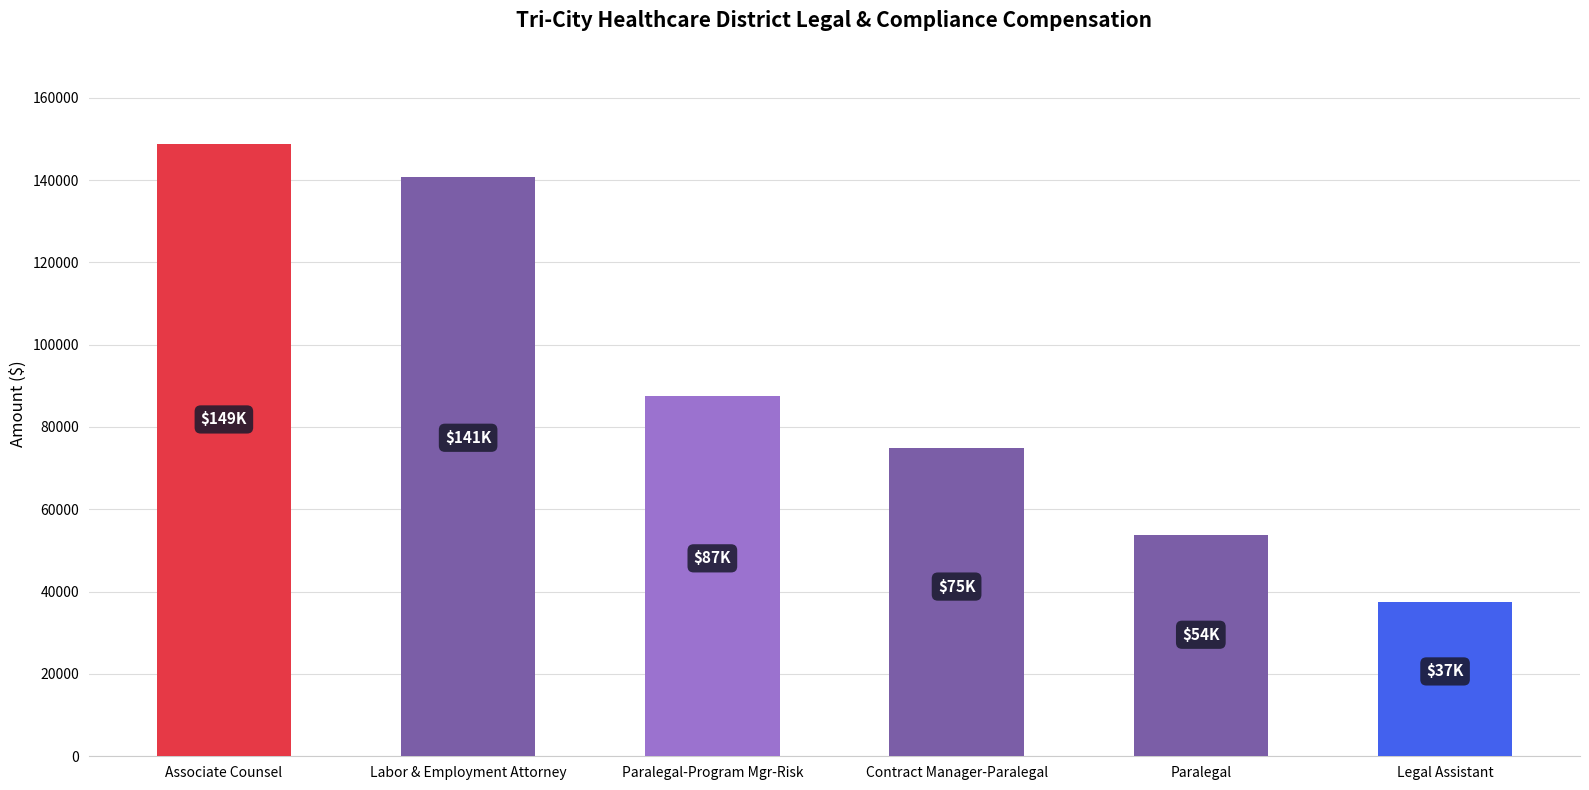

True or false: the data shows 58381 at Legal Assistant.

False